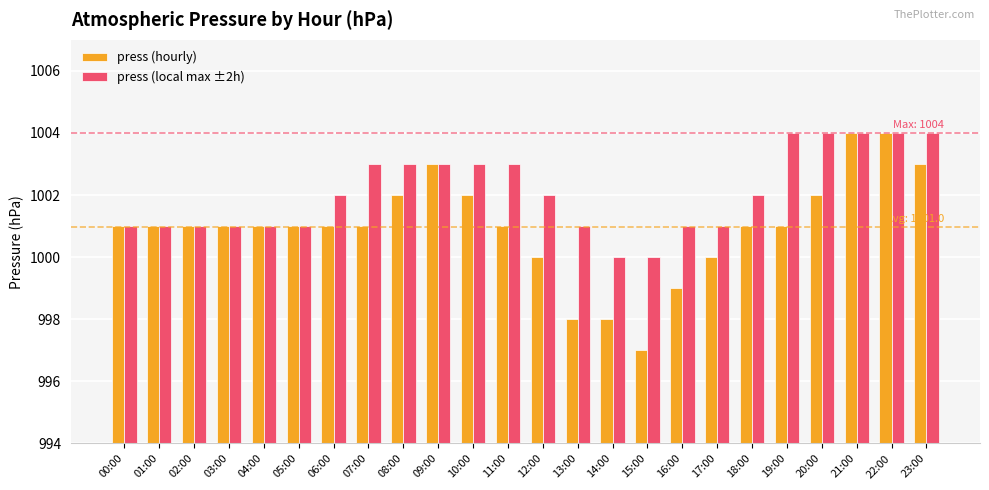

Rank the series at 10:00 from highest to lowest value.

press (local max ±2h), press (hourly)